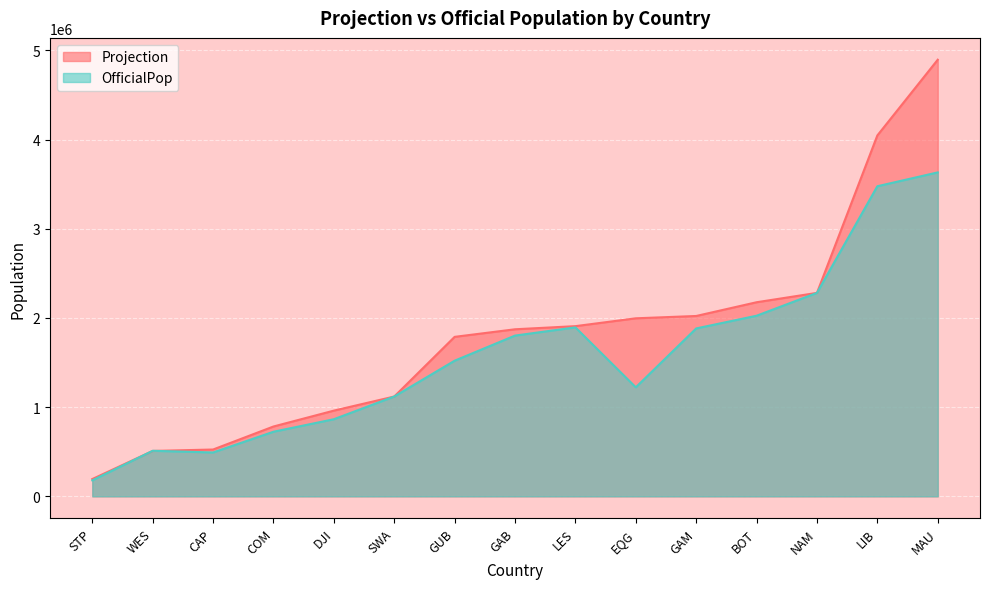

What is the minimum value shown in the chart?

179200